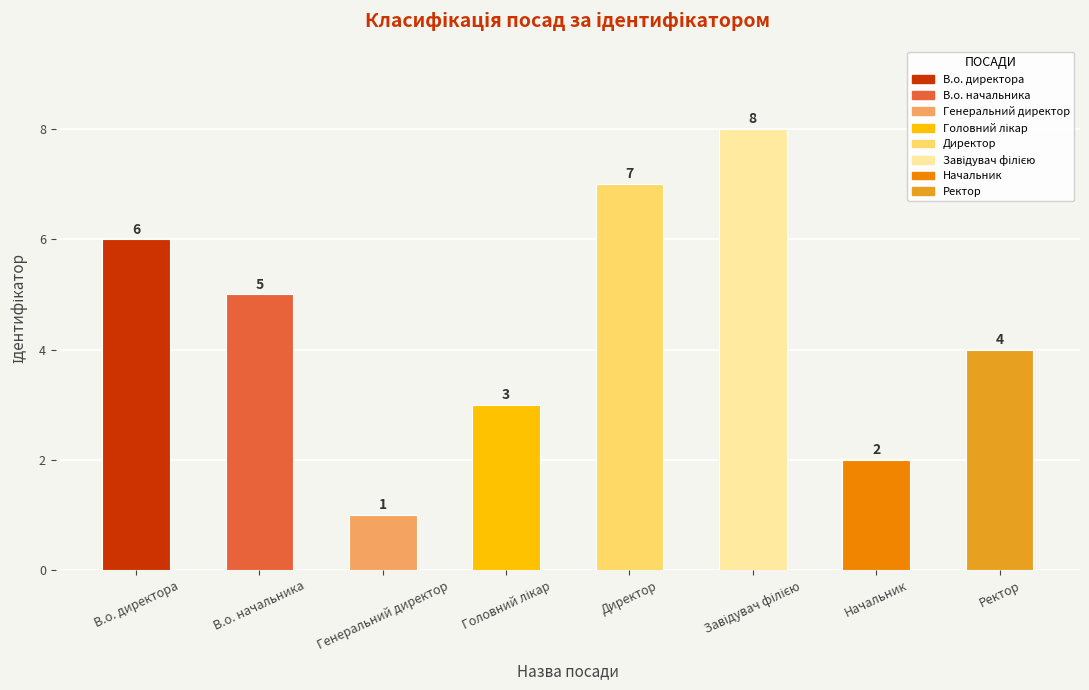

Is it true that the value at Начальник is 2?

True